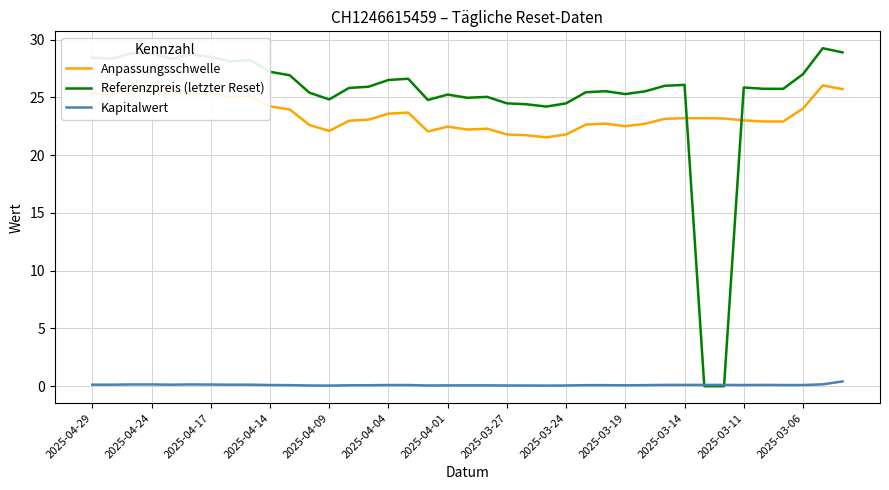

Rank the series by their maximum value, from lowest to highest.

Kapitalwert, Anpassungsschwelle, Referenzpreis (letzter Reset)